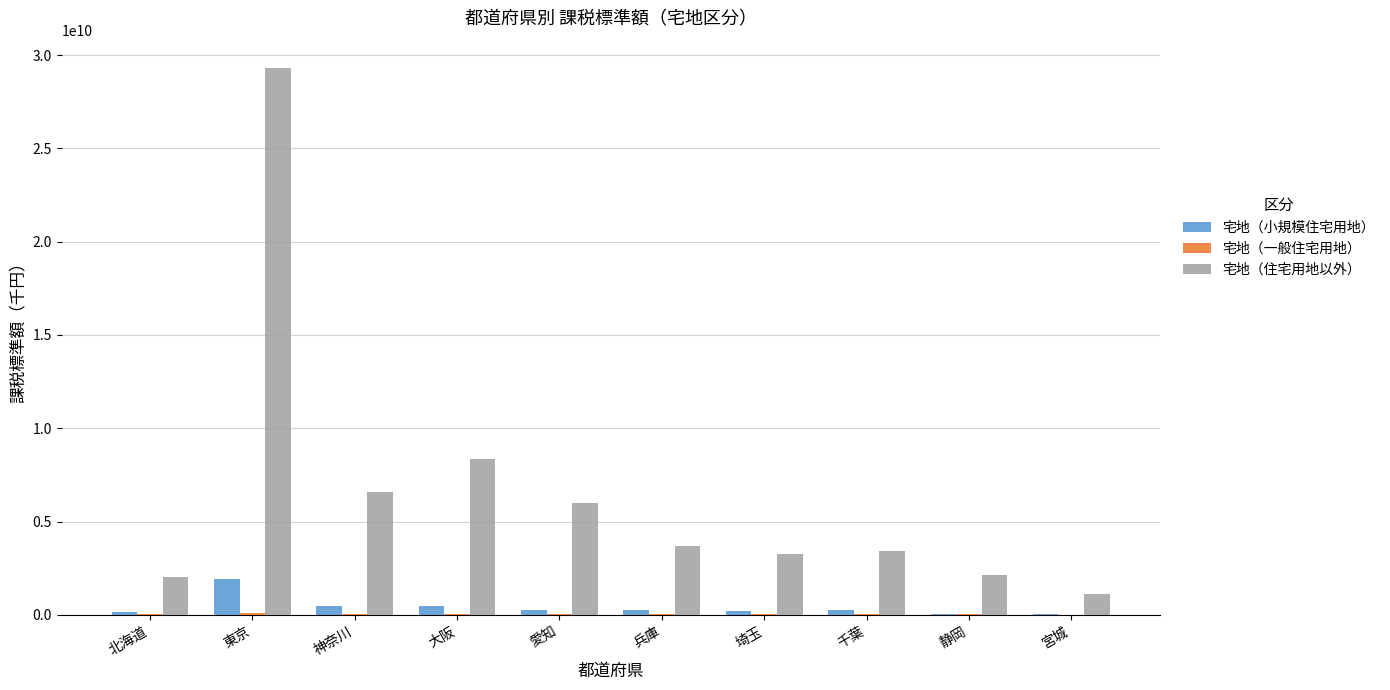

Between 北海道 and 神奈川, which series saw the biggest shift?

宅地（住宅用地以外）